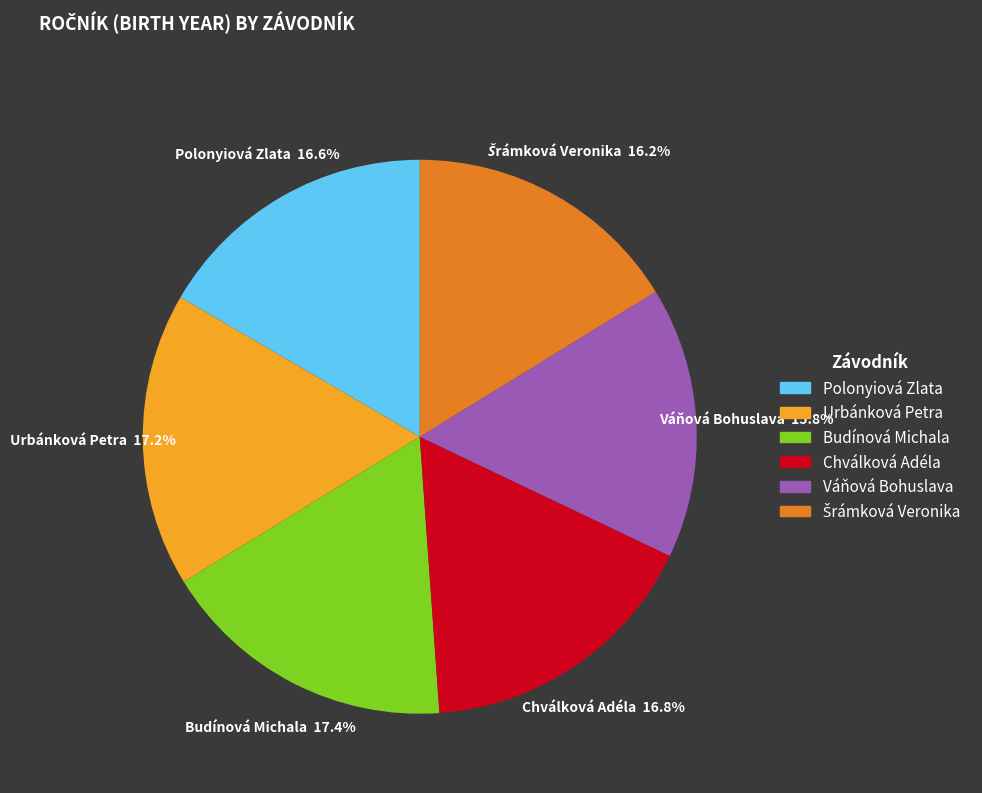

What percentage do Chválková Adéla and Urbánková Petra together represent?

34.0%